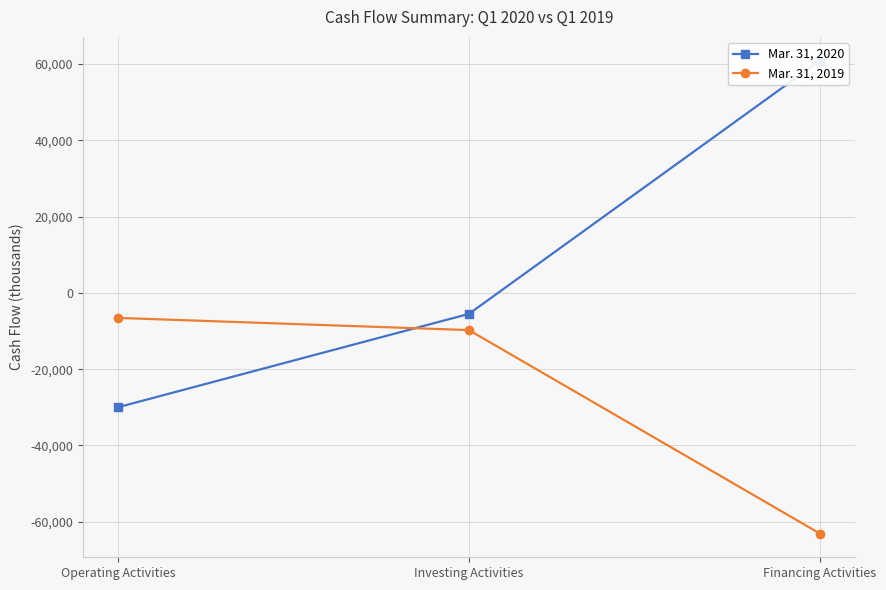

Is it true that Mar. 31, 2020 equals -17929 at Operating Activities?

False